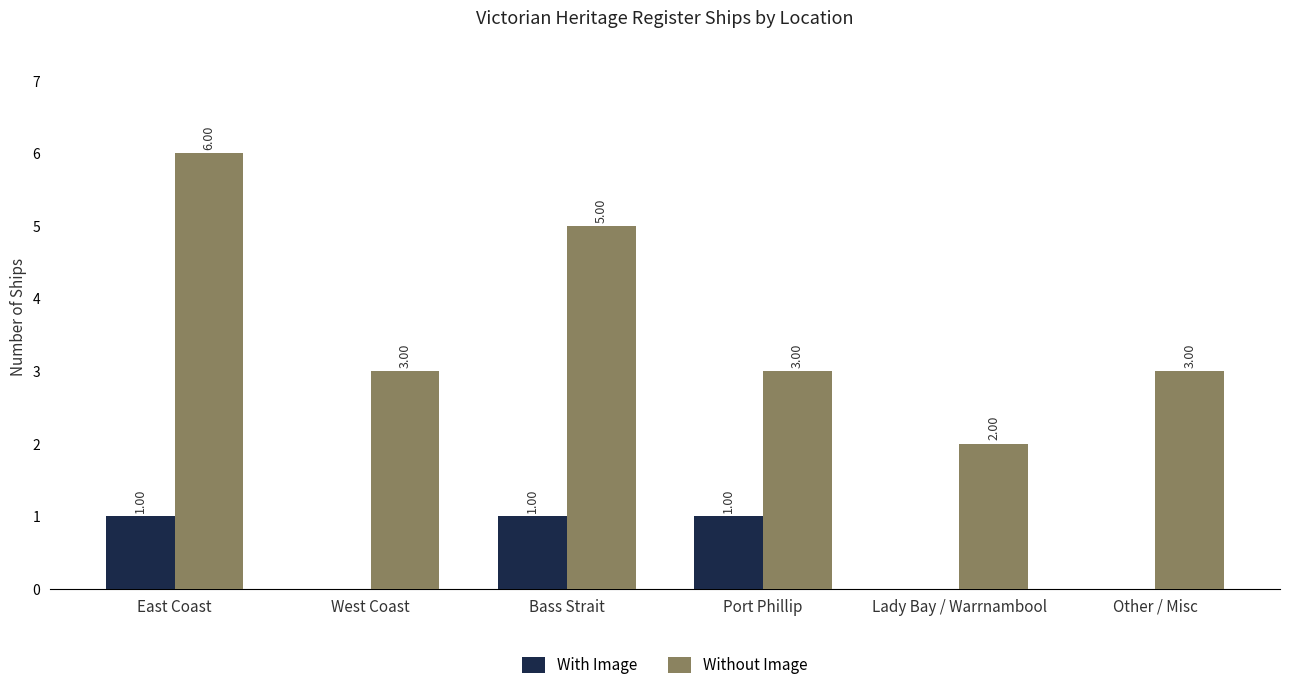

What is the maximum value for With Image?

1